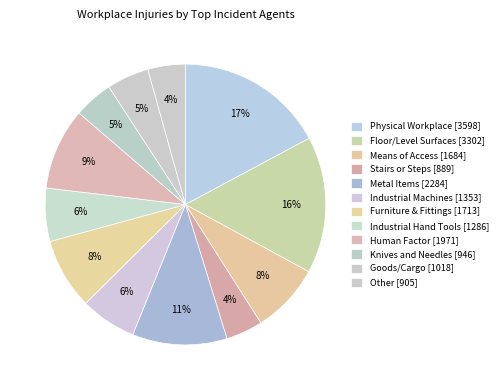

Which category has the biggest portion of the pie?

Physical Workplace